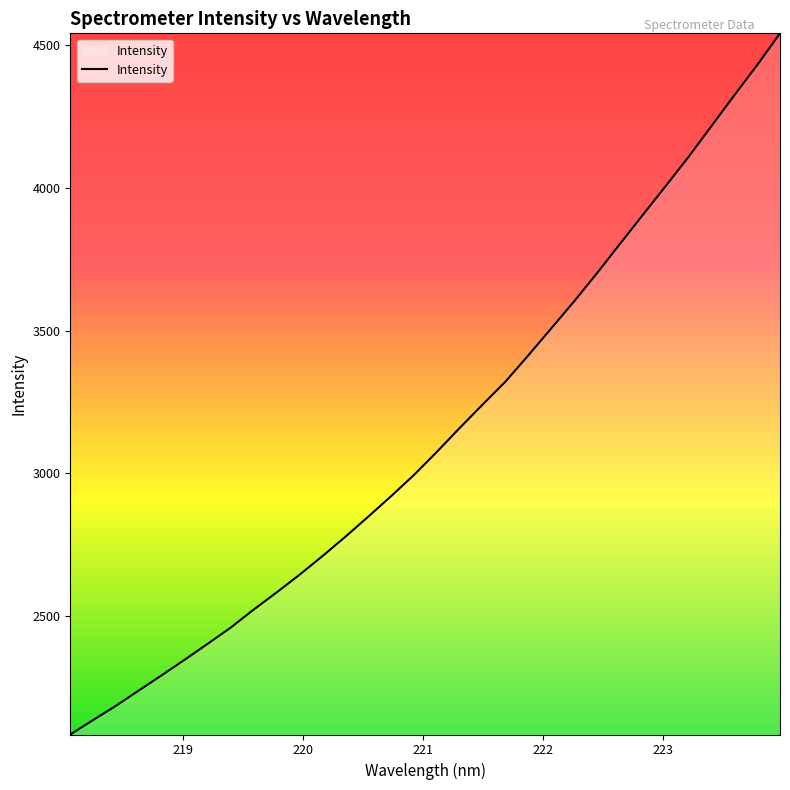

What is the minimum value shown in the chart?

2086.1